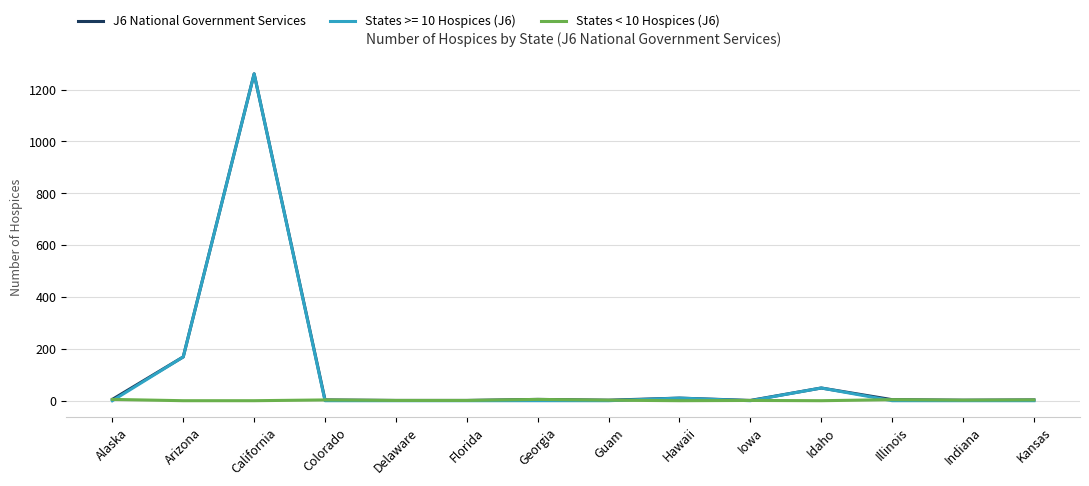

Which series has the largest range (max minus min)?

States >= 10 Hospices (J6)